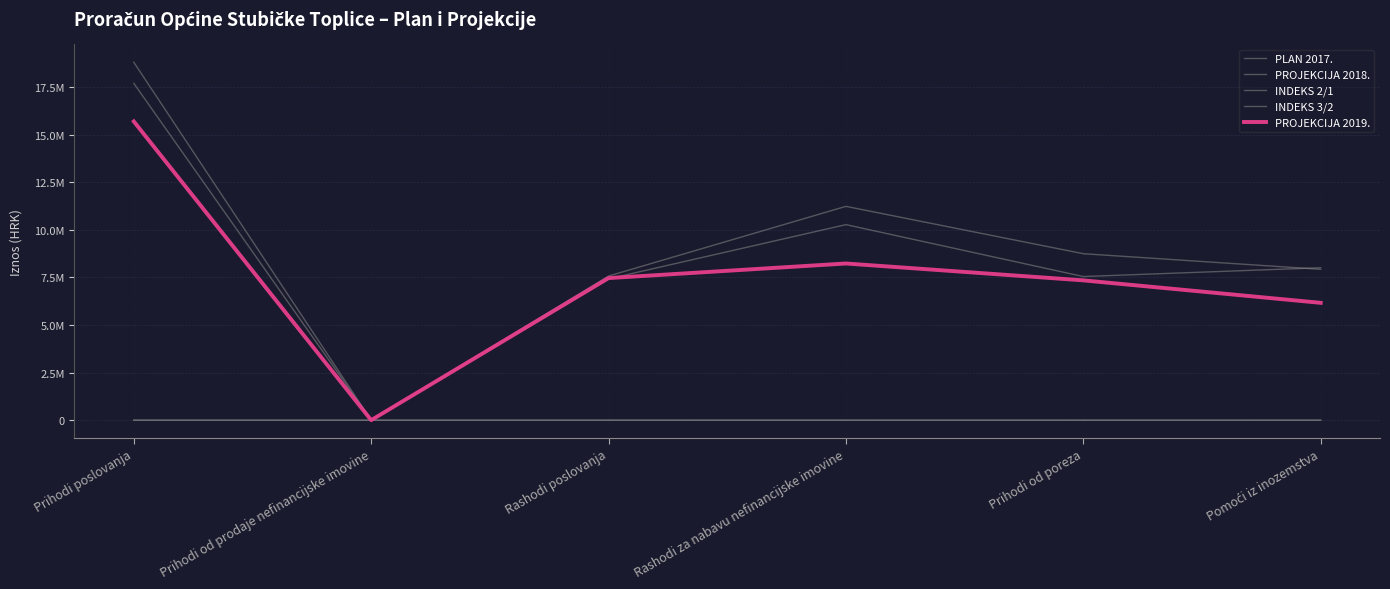

Where is the first local maximum for PROJEKCIJA 2018.?

Rashodi za nabavu nefinancijske imovine